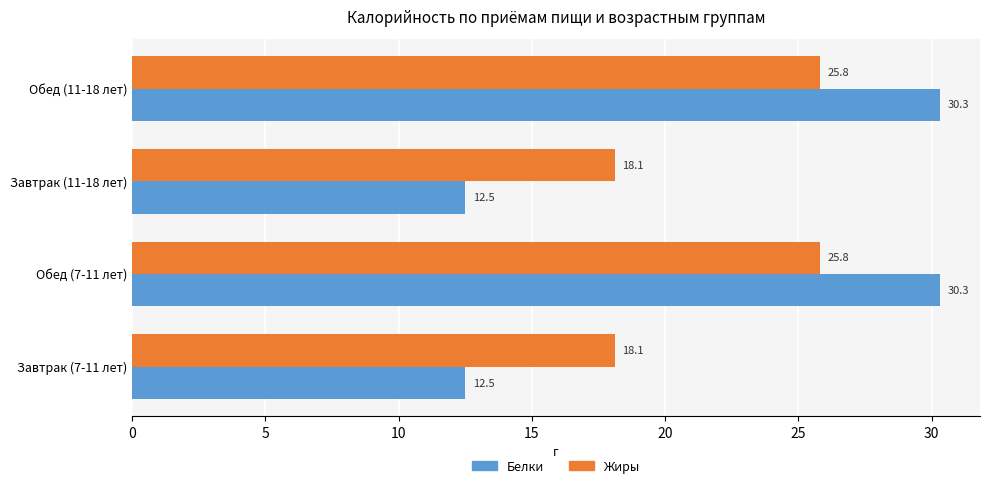

What is the difference between the maximum and minimum values in the Жиры series?

7.7